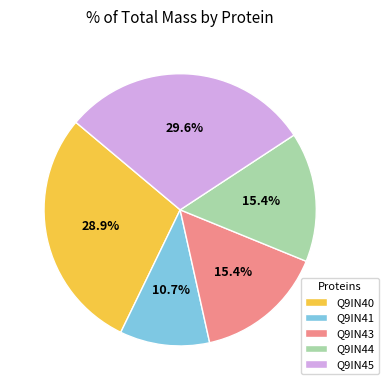

Which category has the biggest portion of the pie?

Q9IN45